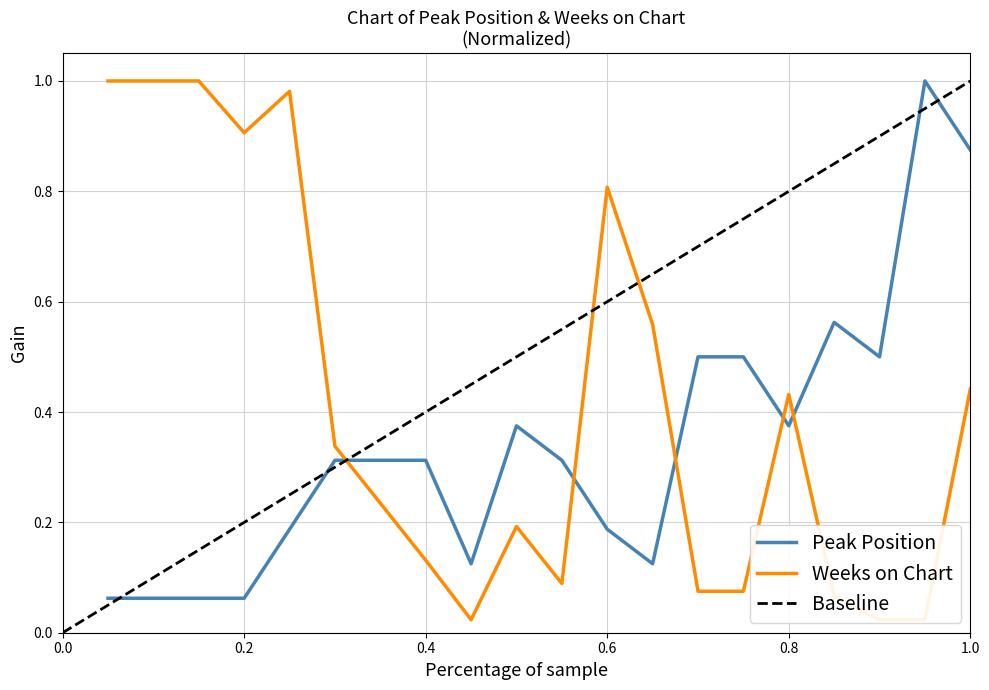

Count the number of data series in this chart.

2